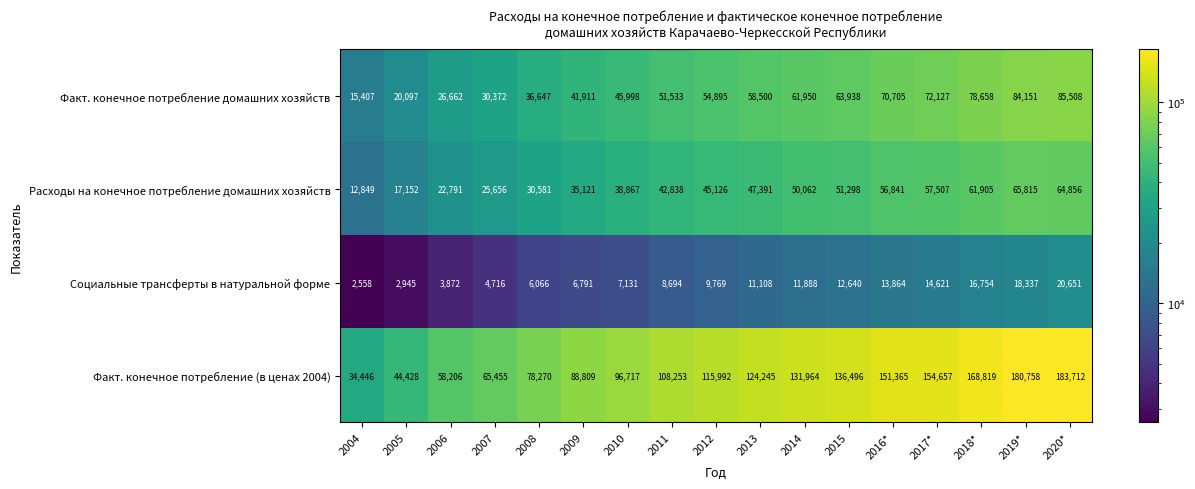

What is the approximate value of Социальные трансферты в натуральной форме at 2017*, to the nearest 50?

14600